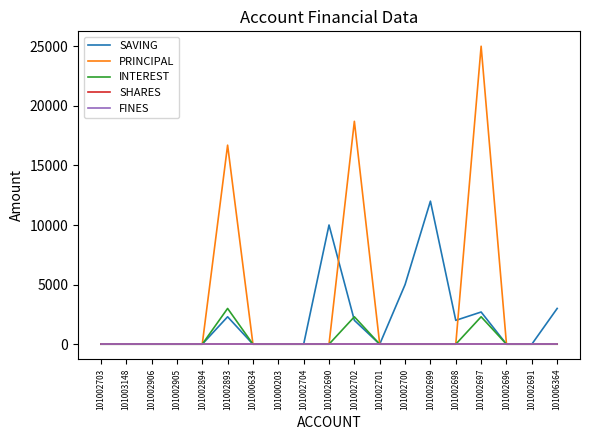

Does the chart have visible grid lines?

No